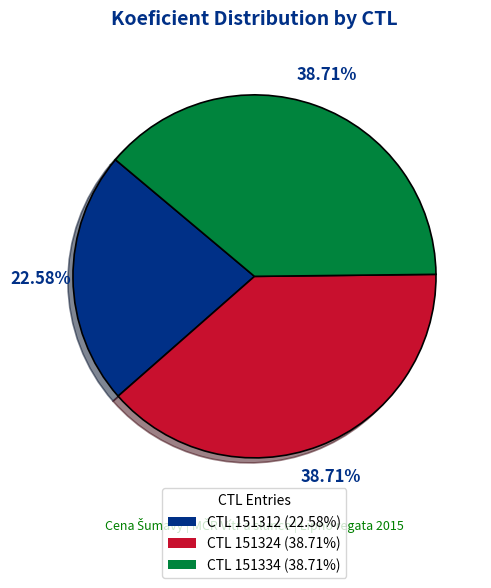

Which has a higher value, CTL 151334 (38.71%) or CTL 151312 (22.58%)?

CTL 151334 (38.71%)